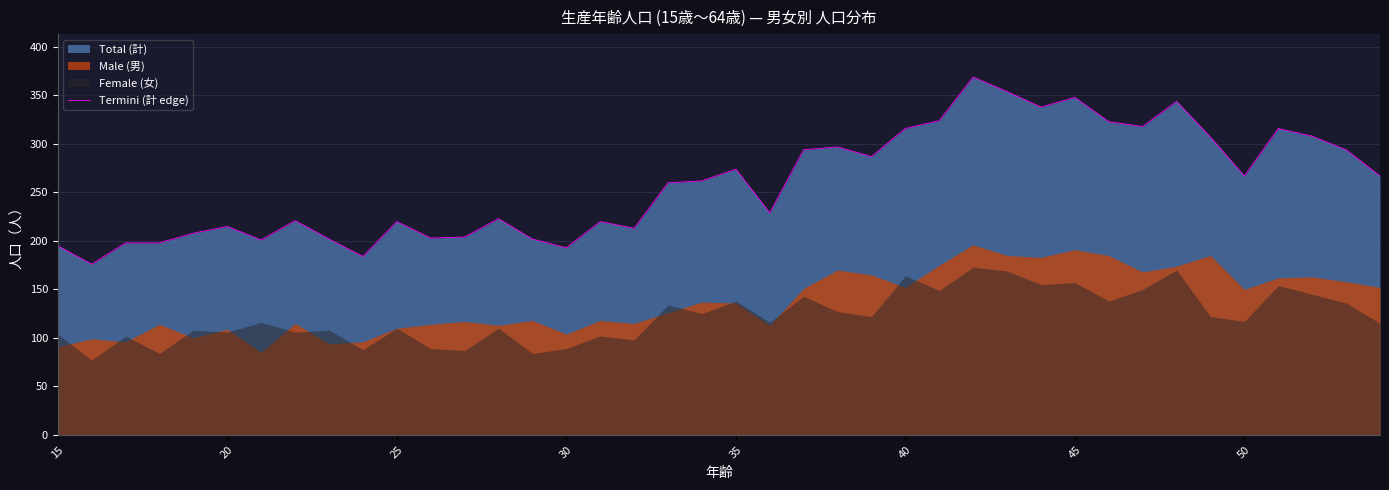

What is the maximum value shown in the chart?

369